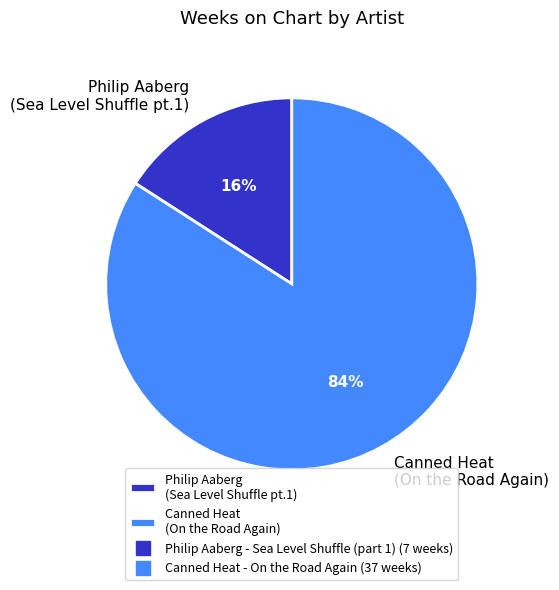

Do Canned Heat (On the Road Again) and Philip Aaberg (Sea Level Shuffle pt.1) together represent more than half of the pie?

Yes